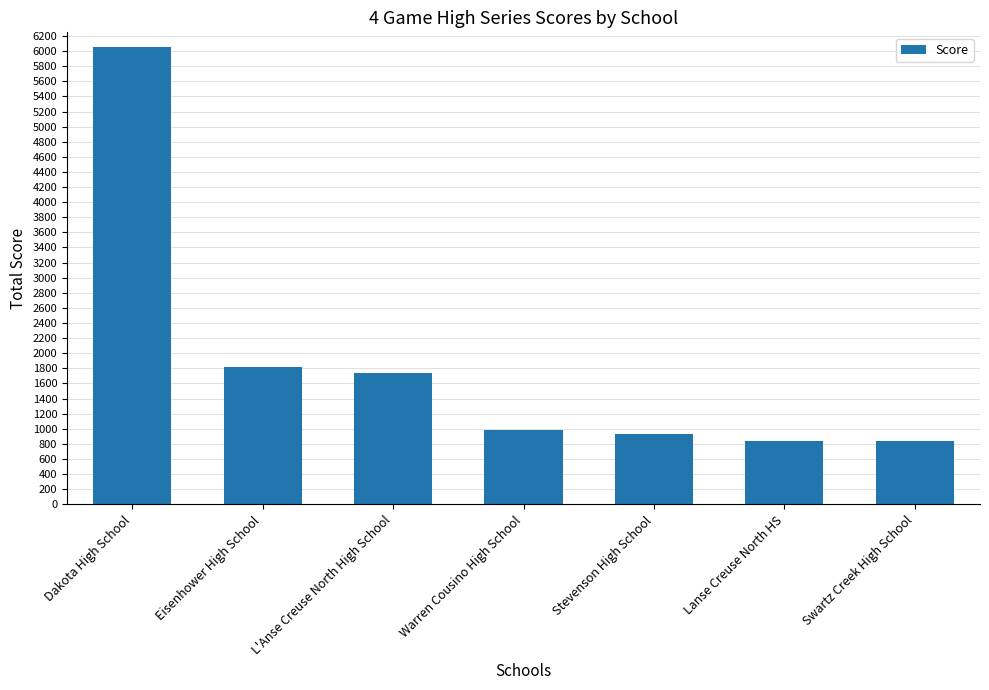

How many categories are shown in the chart?

7